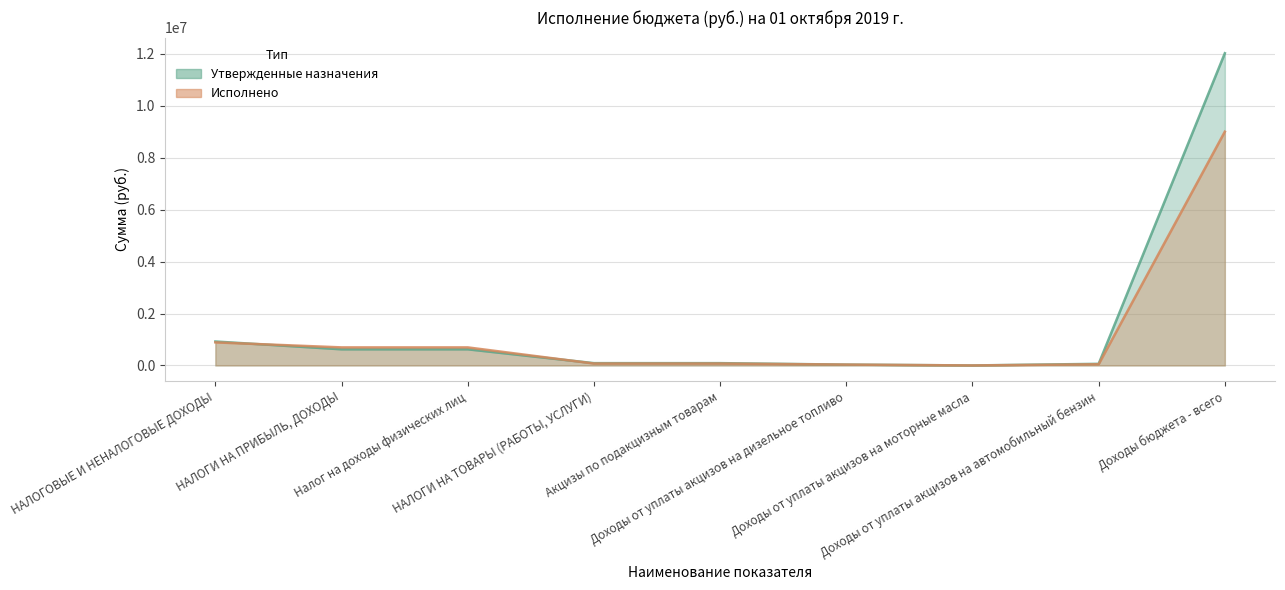

What is the spread (max minus min) of values at НАЛОГОВЫЕ И НЕНАЛОГОВЫЕ ДОХОДЫ?

34695.3